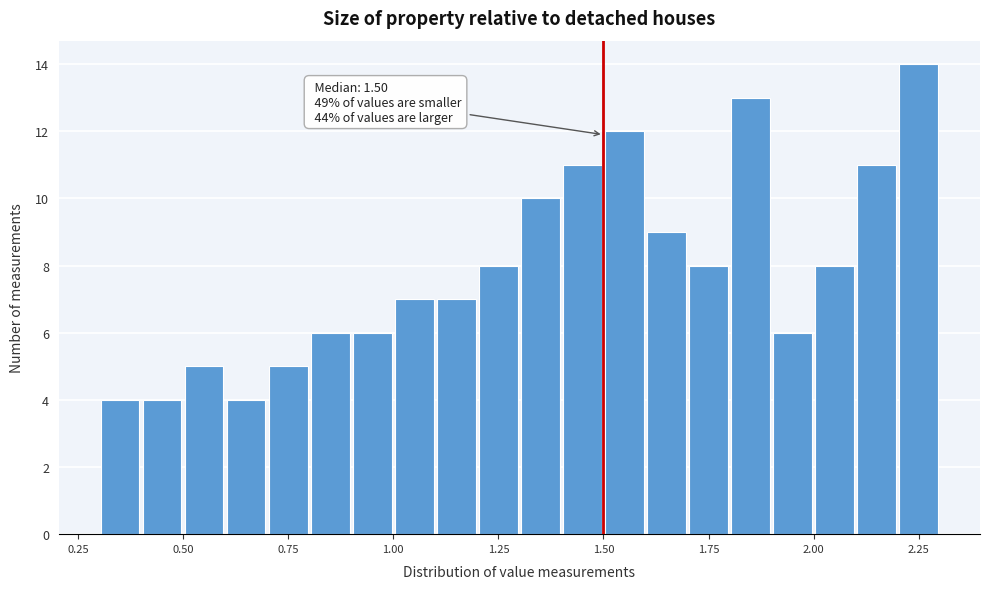

Read against the x-axis, roughly where is the centre of the tallest bar?

2.25